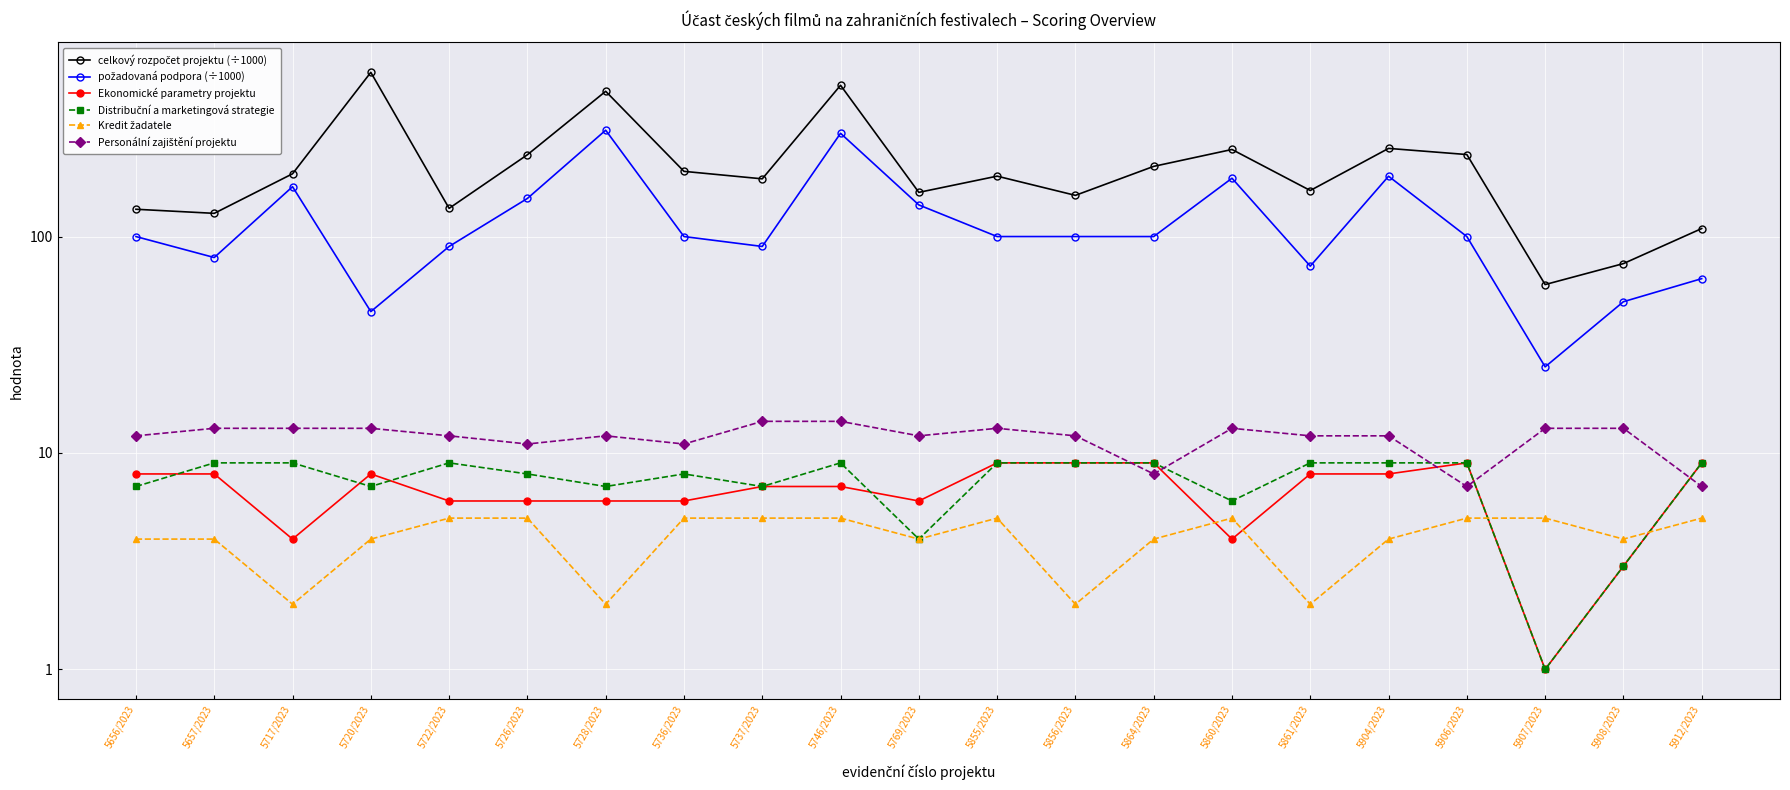

What is the label of the 8th point from the right?

5864/2023